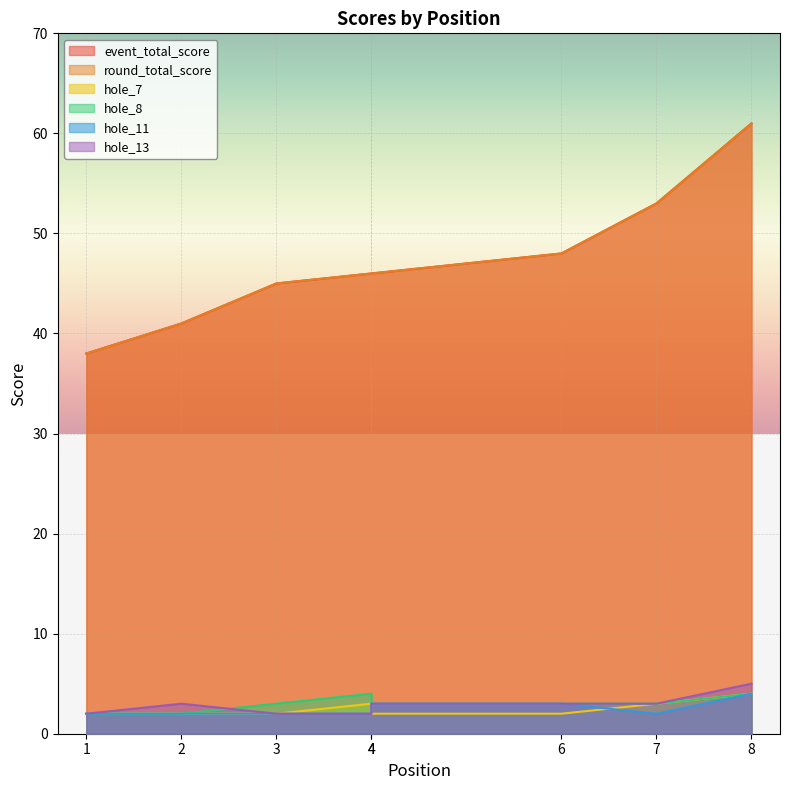

True or false: event_total_score and hole_13 intersect in this chart.

False